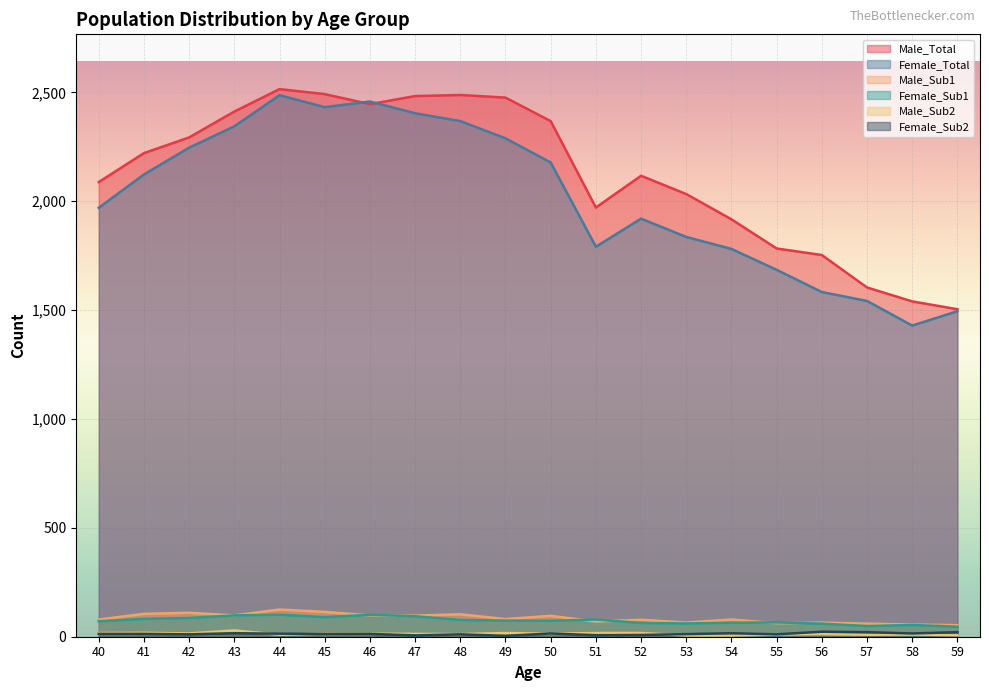

At which category does Female_Total reach its first local valley?

45